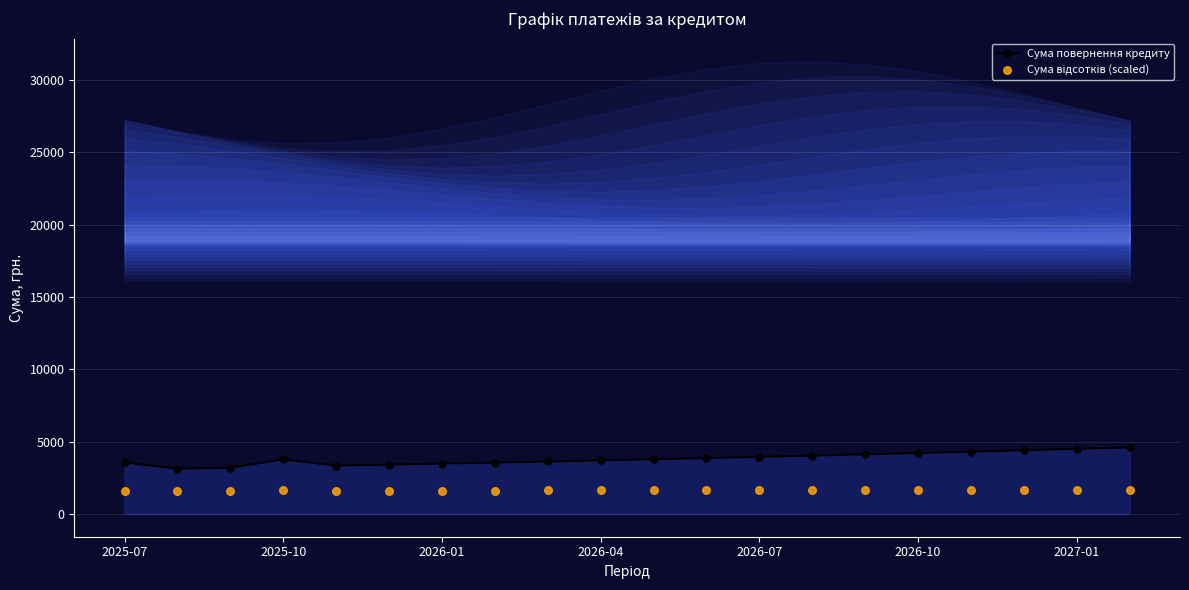

Which series has the widest spread of Y values?

Сума повернення кредиту